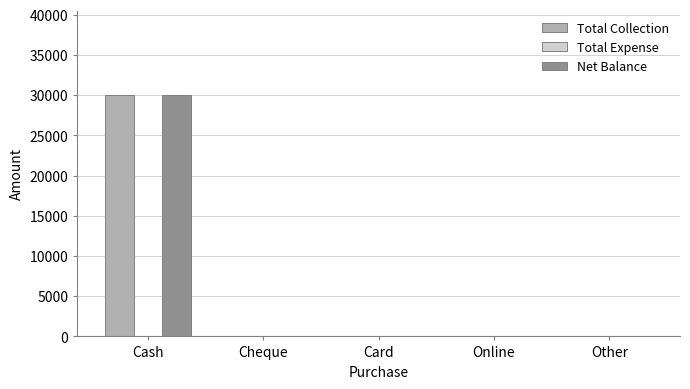

Reading left to right, what are all the values shown in this chart?

Total Collection: Cash=30000	Cheque=0	Card=0	Online=0	Other=0
Net Balance: Cash=30000	Cheque=0	Card=0	Online=0	Other=0